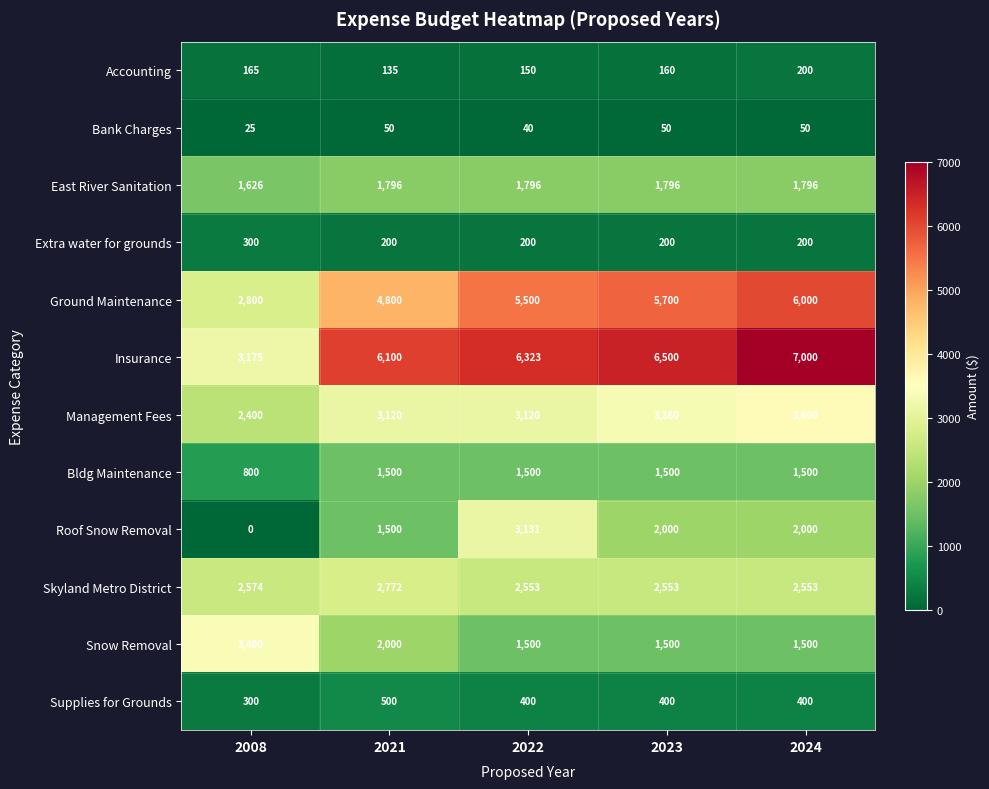

Which series changed the most between 2021 and 2022?

Roof Snow Removal